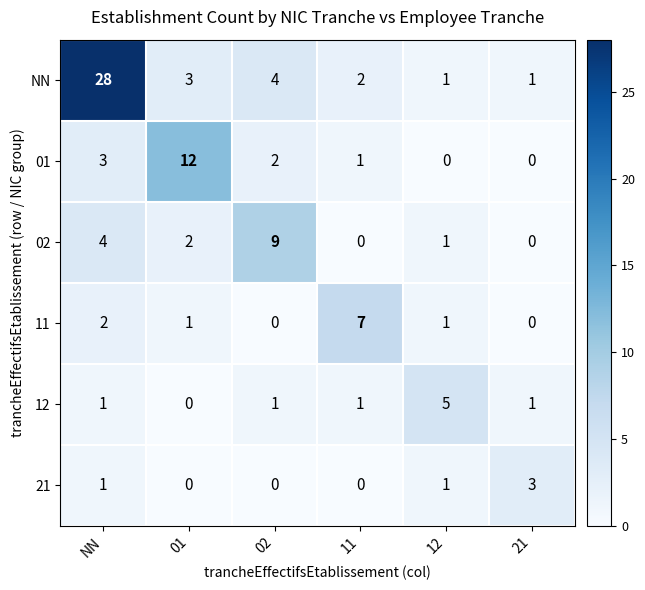

What is the total value across all series at 21?

5